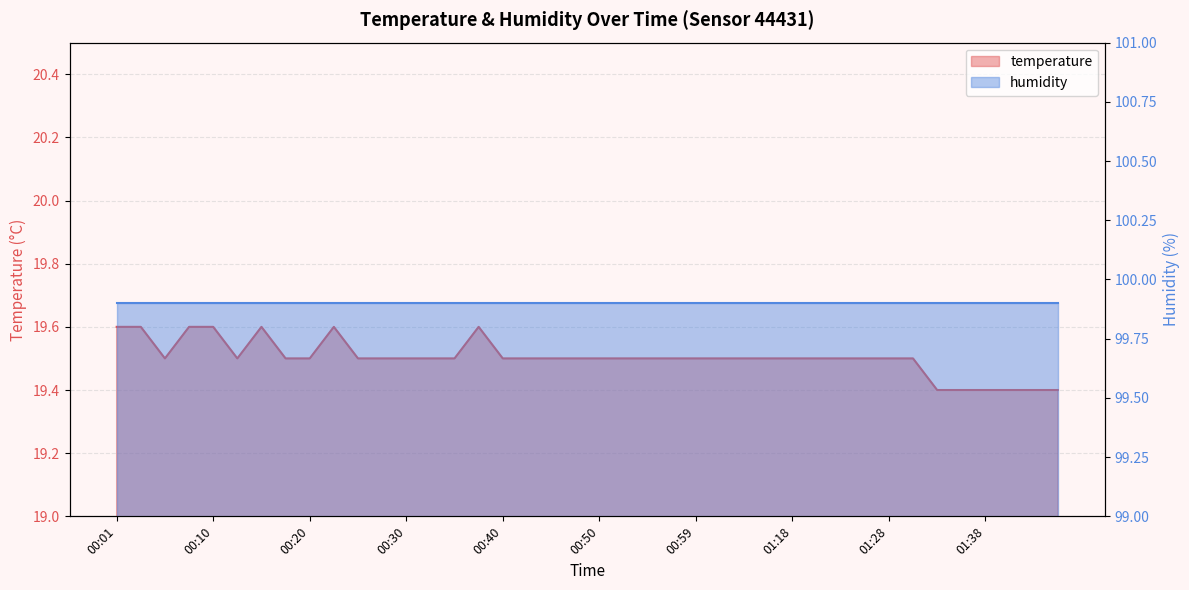

Between 00:27 and 00:01, which is larger?

00:01